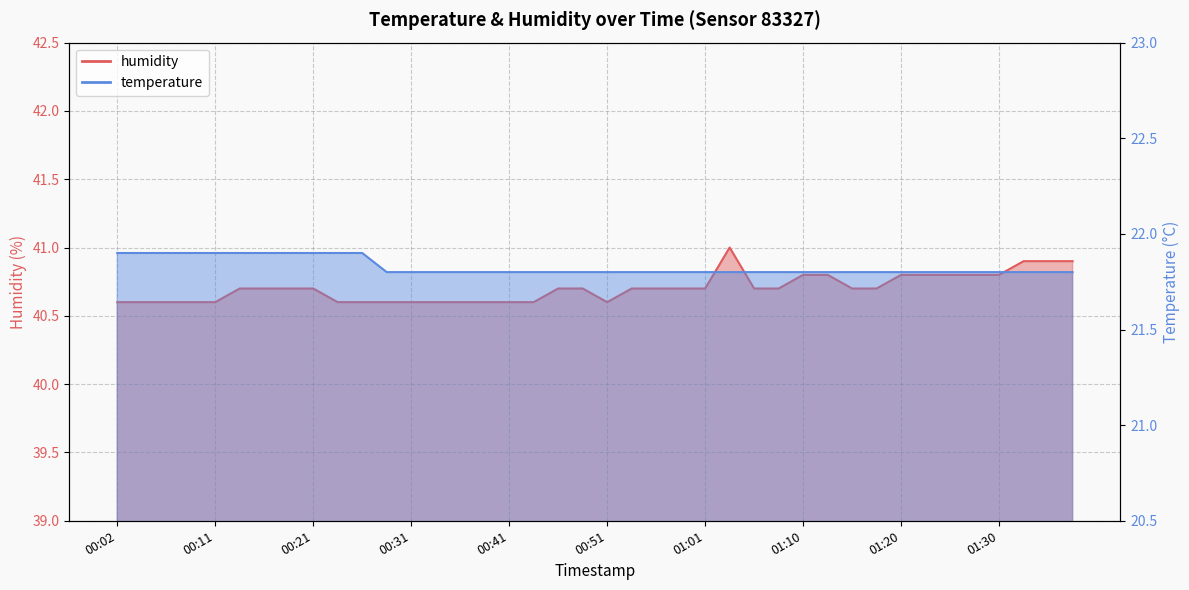

True or false: temperature has more than 1 points higher than both neighbors.

False